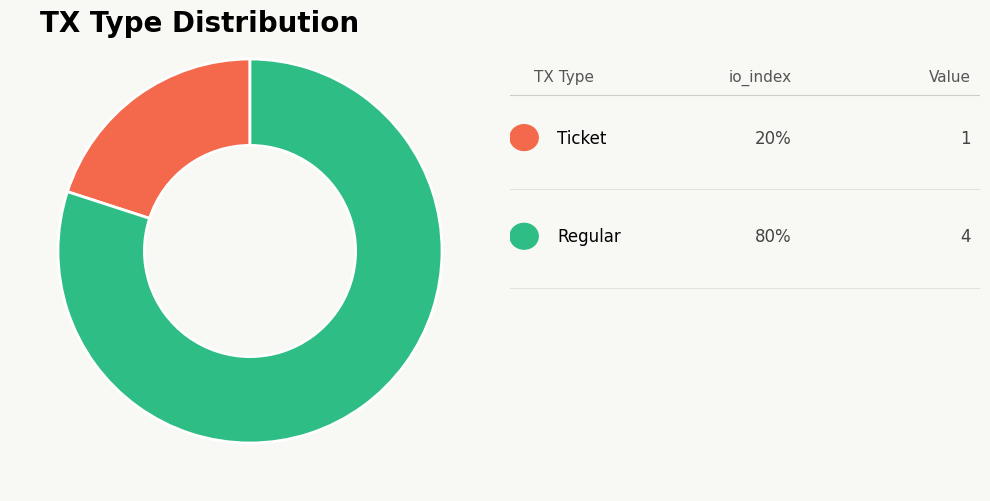

Is there a majority slice in this chart?

Yes